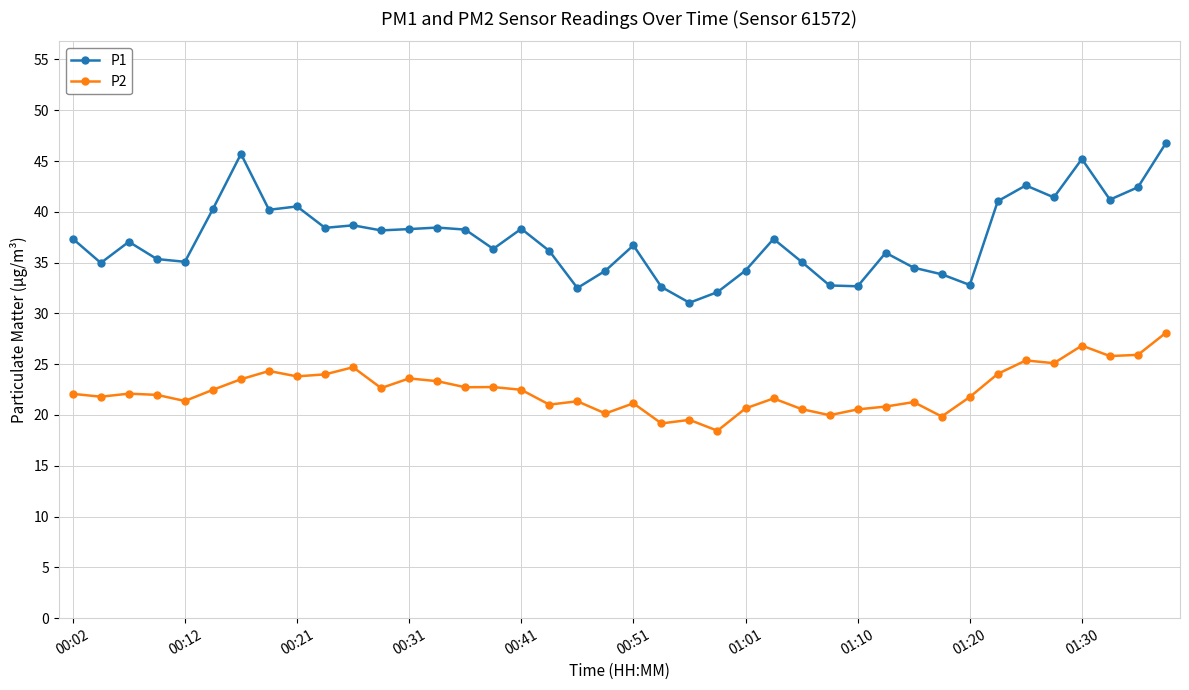

What is the value of the P1 point at the 33rd from the left?

32.8